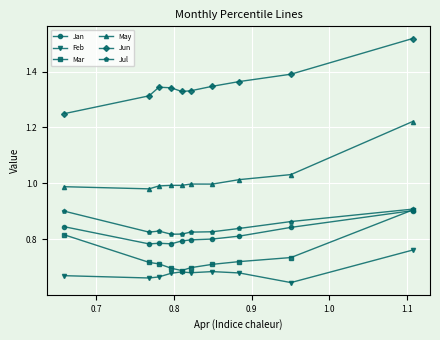

True or false: Jun and Feb cross at least once.

False